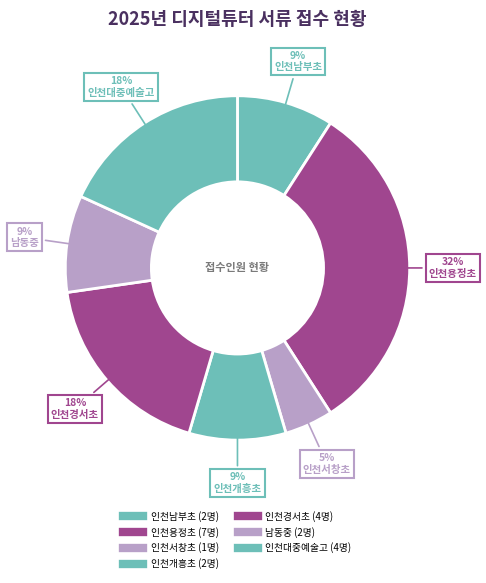

How many segments does this pie chart have?

7